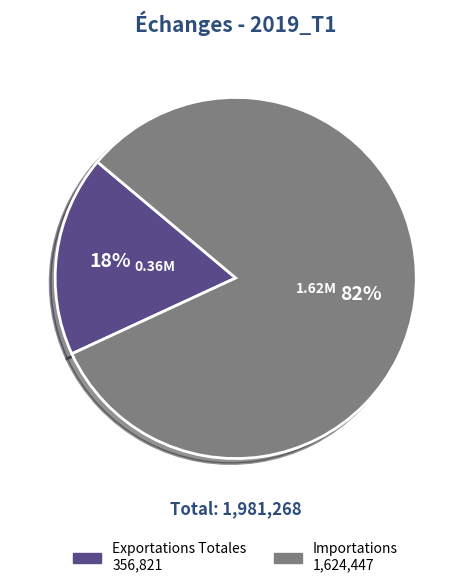

Is there a majority slice in this chart?

Yes